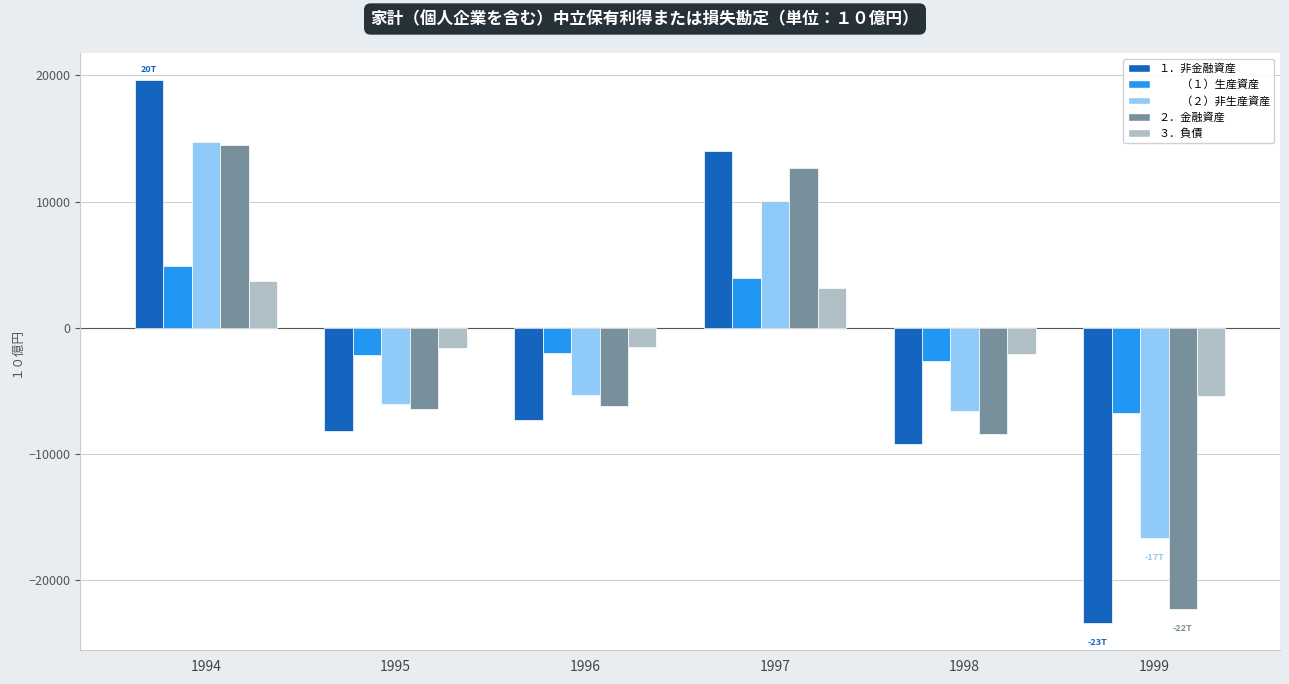

Which label corresponds to the smallest value in the chart?

1999